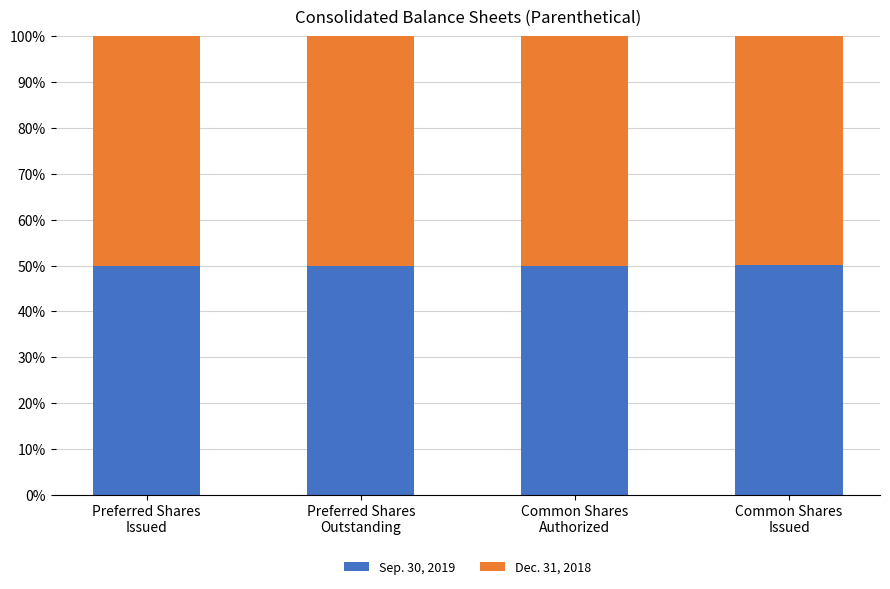

At Preferred Shares
Outstanding, list the series in order from largest to smallest.

Sep. 30, 2019, Dec. 31, 2018